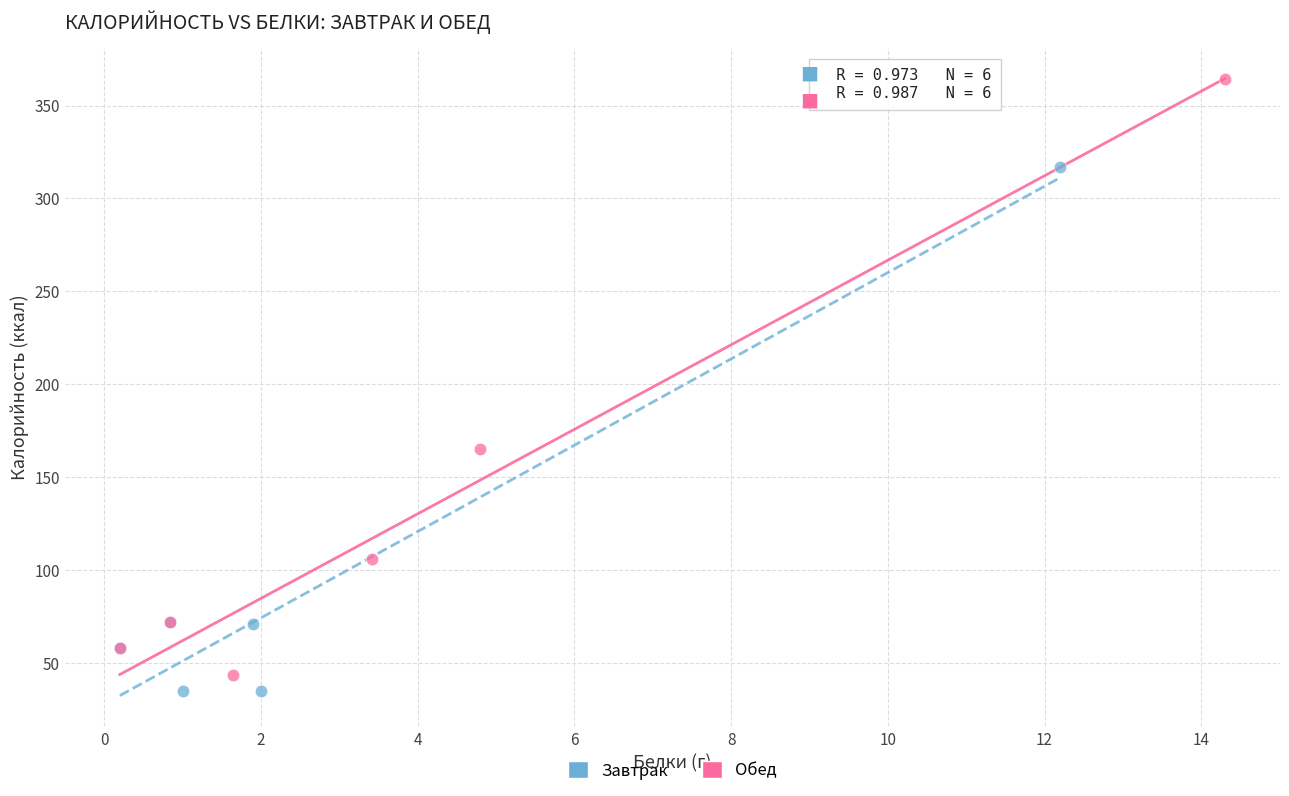

Which series contains the highest Y value?

Обед